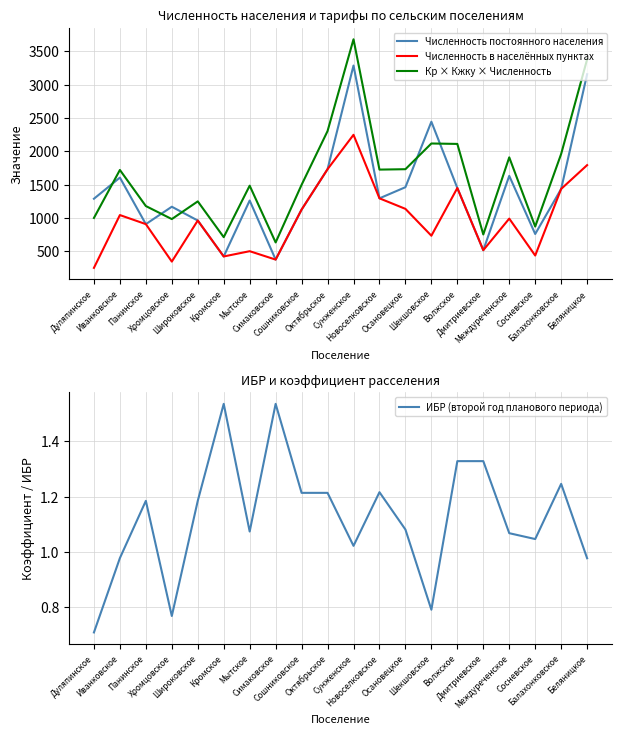

List the series in order of their peak value, lowest first.

ИБР (второй год планового периода), Численность в населённых пунктах, Численность постоянного населения, Кр × Кжку × Численность